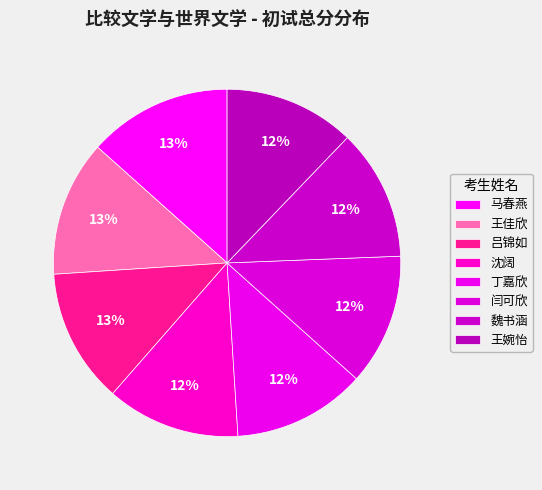

Which category has the biggest portion of the pie?

马春燕